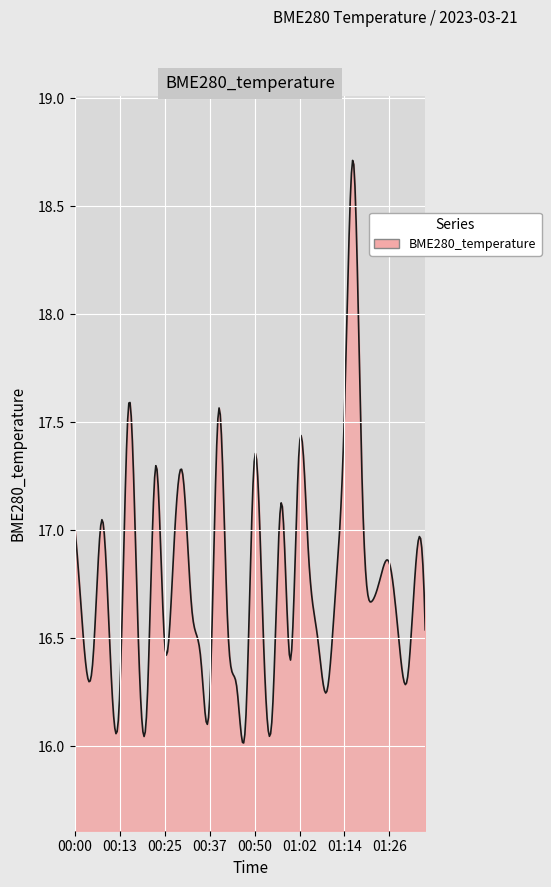

What is the difference between the maximum and minimum values?

2.7